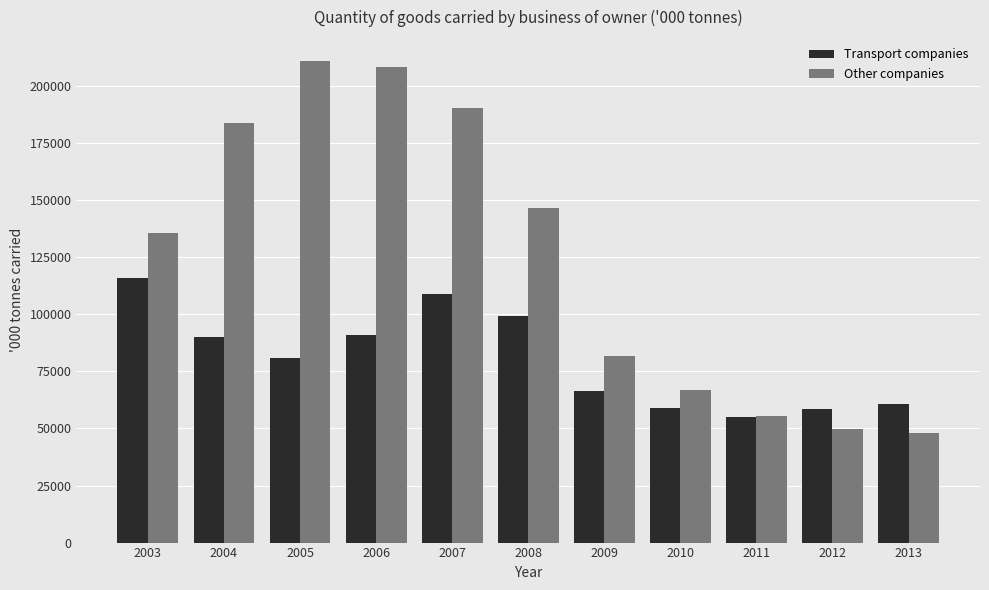

What is the maximum value for Transport companies?

115994